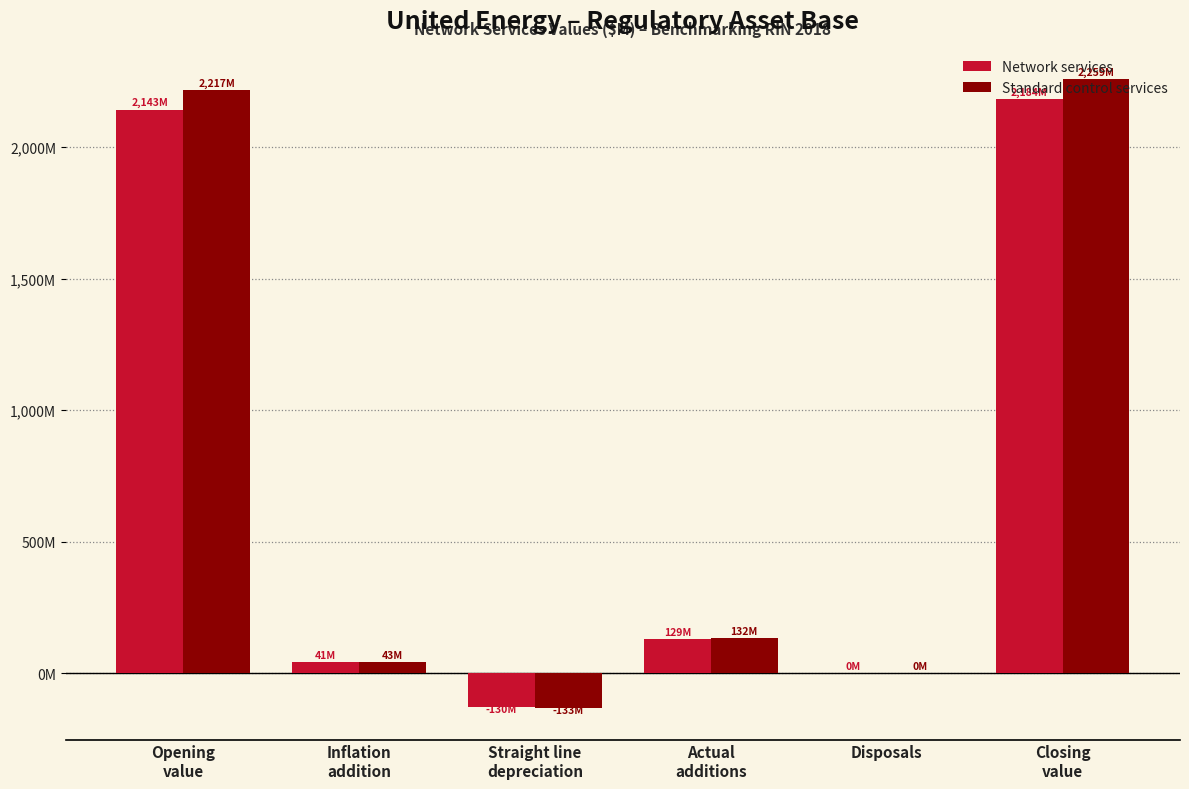

What are all the series names shown in the legend?

Network services, Standard control services